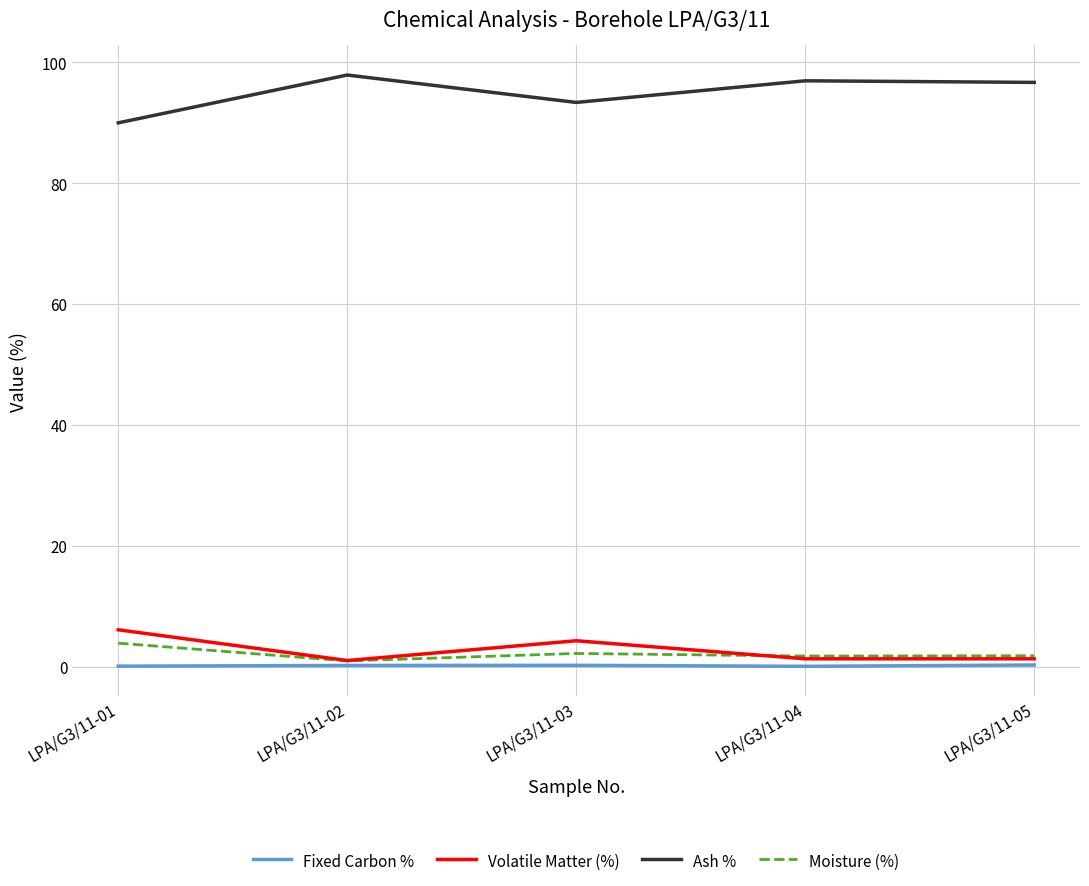

True or false: Moisture (%) and Ash % cross at least once.

False